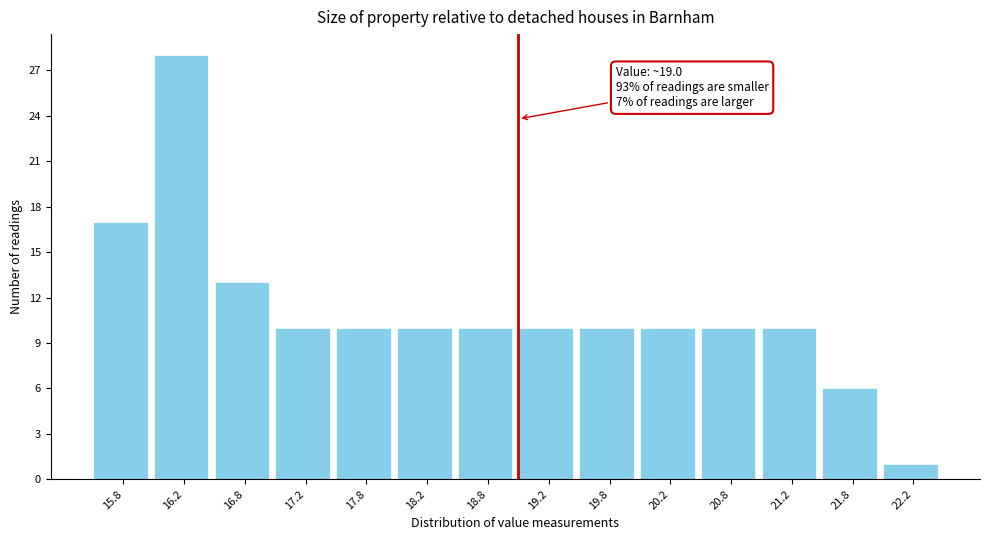

Over which range of the x-axis is the bar tallest?

16.0 to 16.5